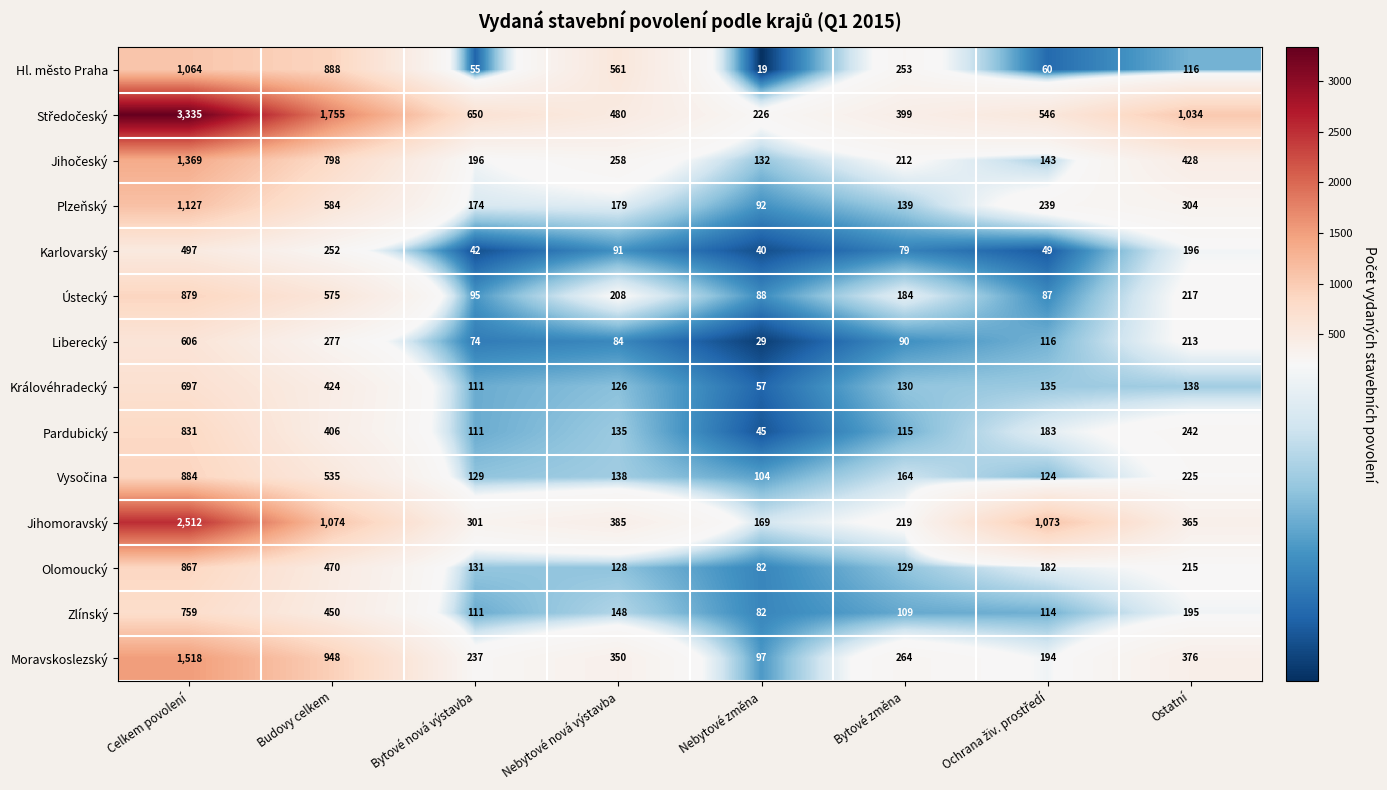

What is the total value across all series at Ostatní?

4264